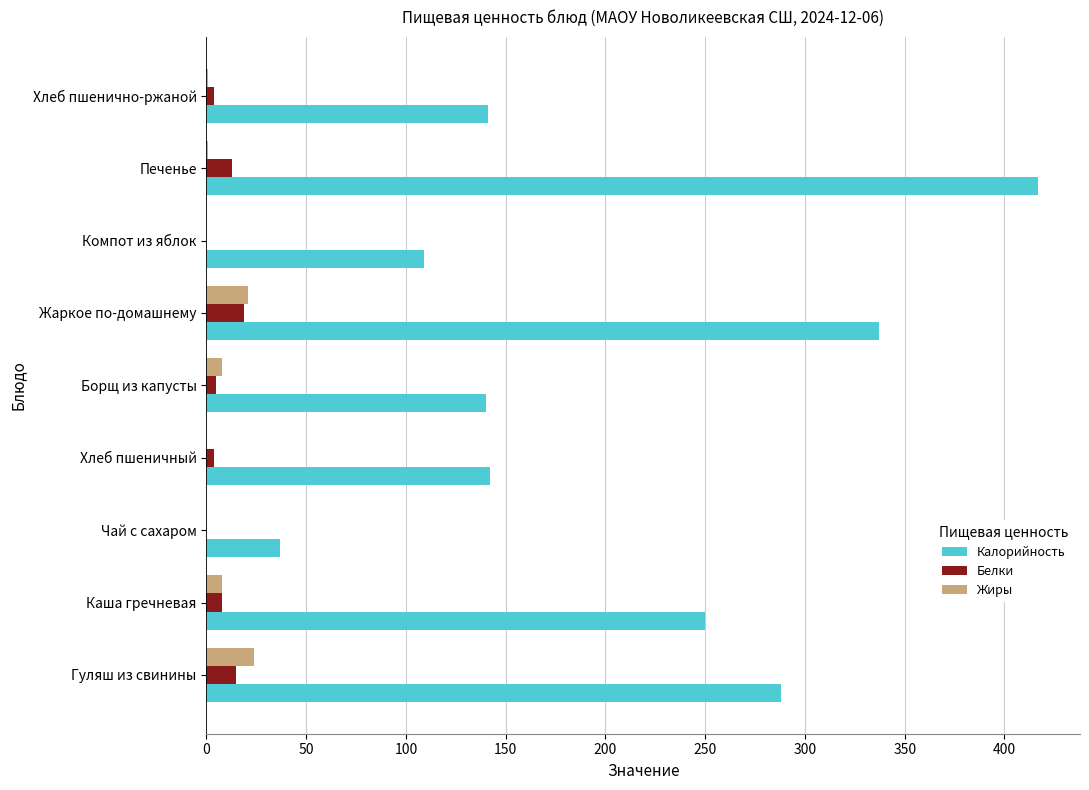

At which category is the sum across all series the highest?

Печенье